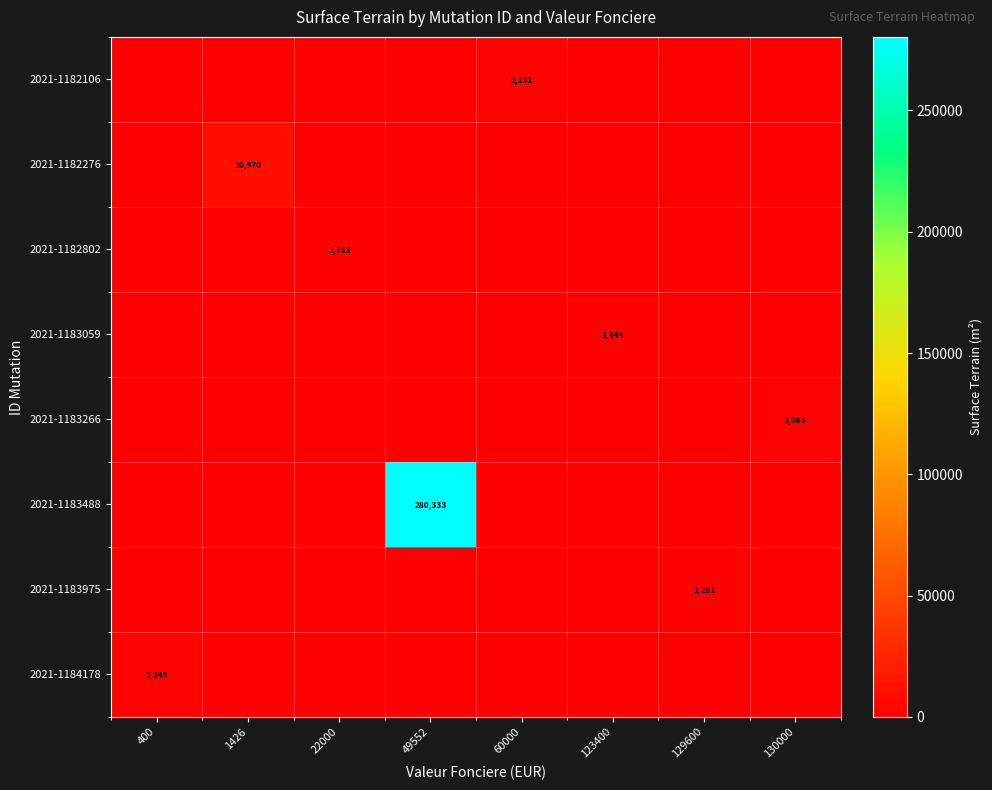

Rank the categories by 2021-1183488 value from highest to lowest.

49552, 400, 1426, 22000, 60000, 123400, 129600, 130000